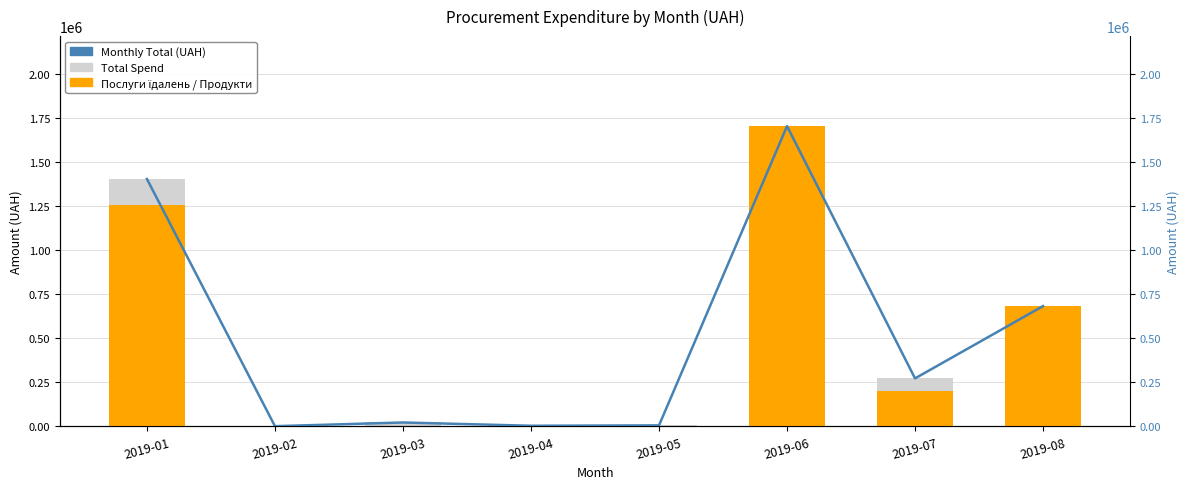

What is the average value of the Total Spend series?

511313.0